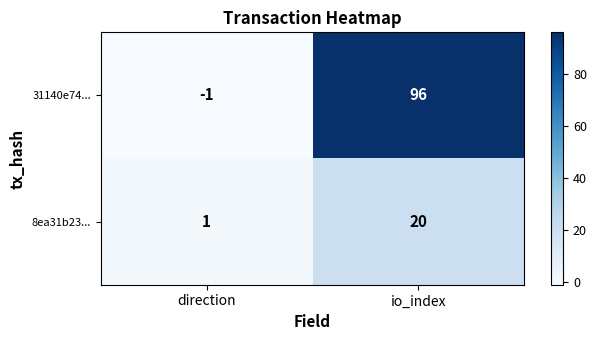

What is the difference between the highest and lowest values at direction?

2